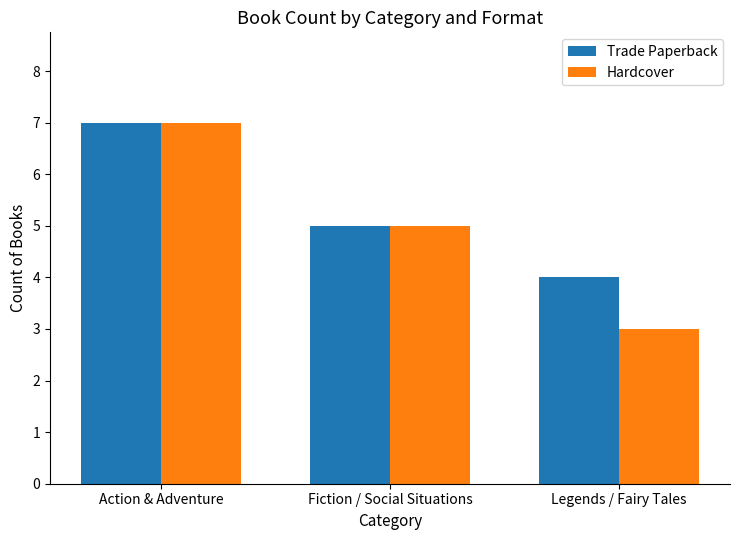

What is the sum of all Hardcover values?

15